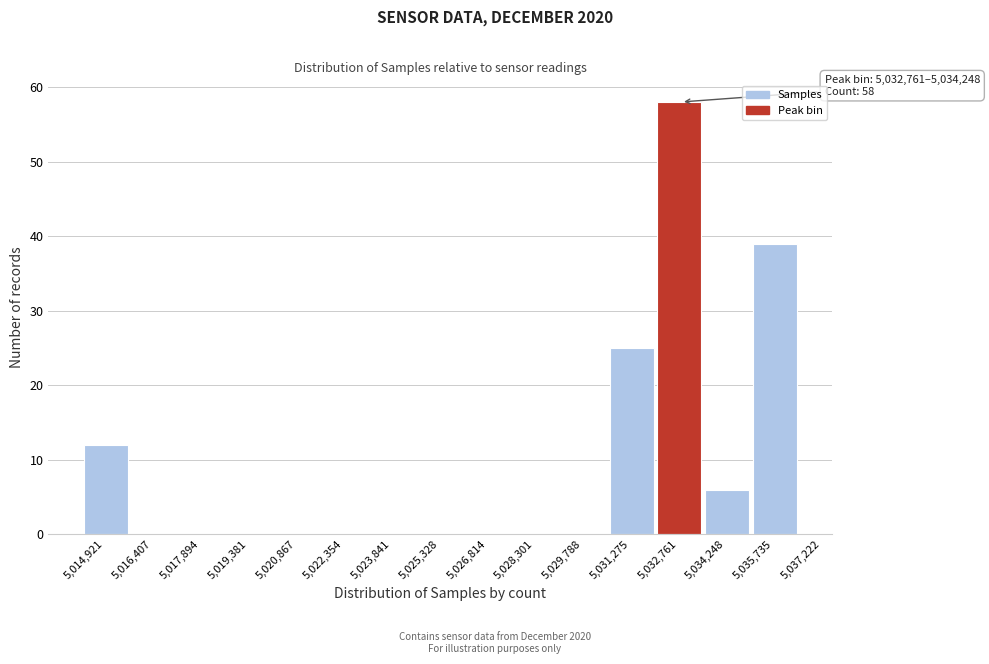

Over which range of the x-axis is the bar tallest?

5,032,761 to 5,034,248